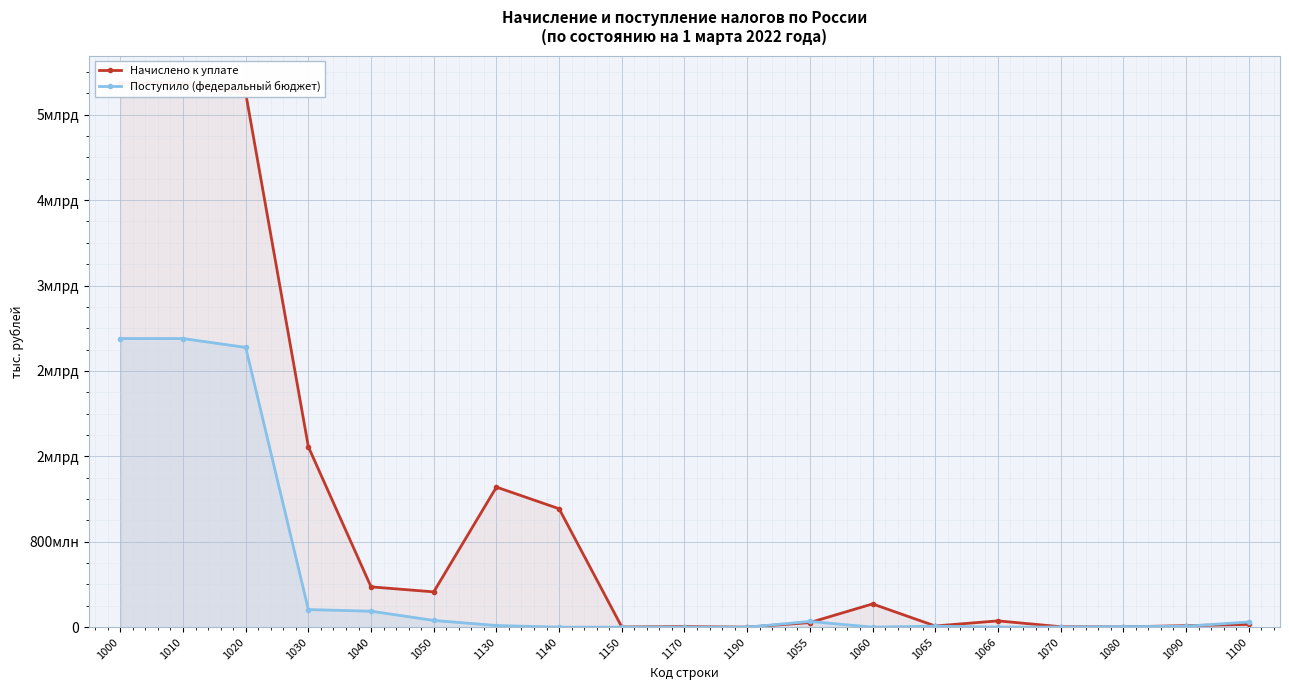

What is the label of the 11th point from the right?

1150